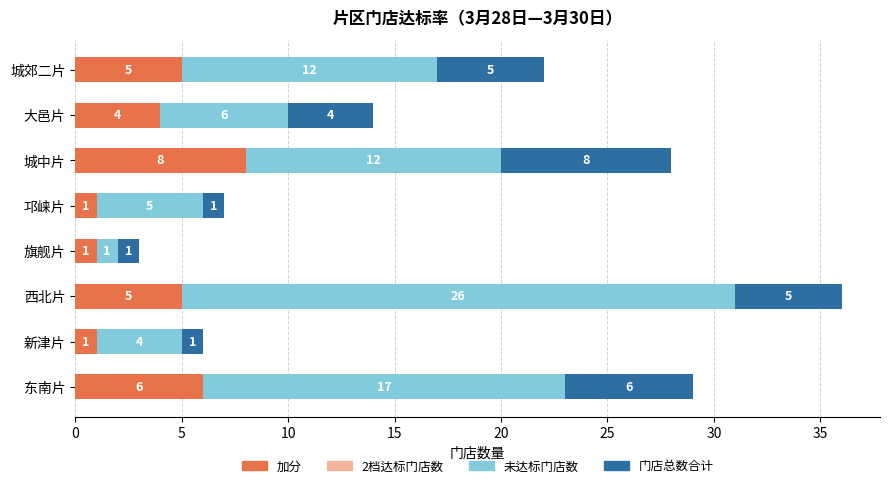

How many categories are shown in the chart?

8